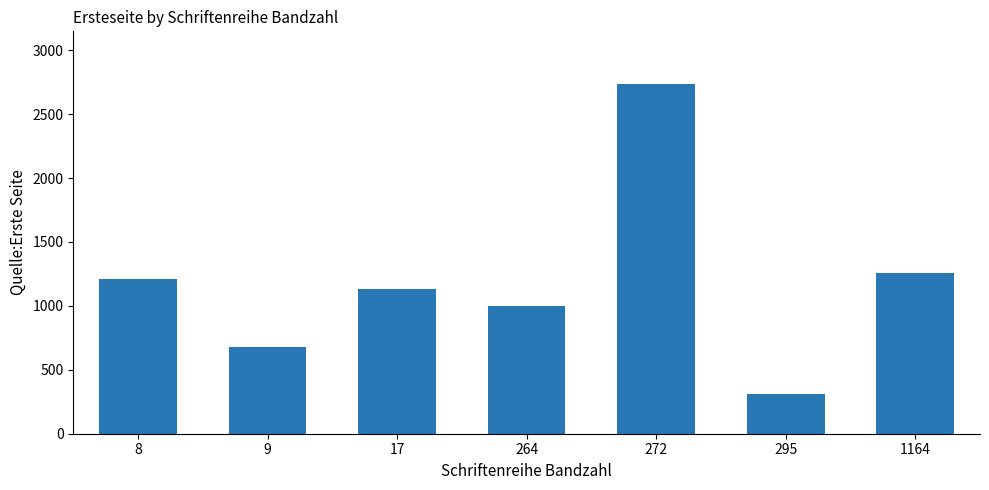

List the labels in order of value, largest first.

272, 1164, 8, 17, 264, 9, 295